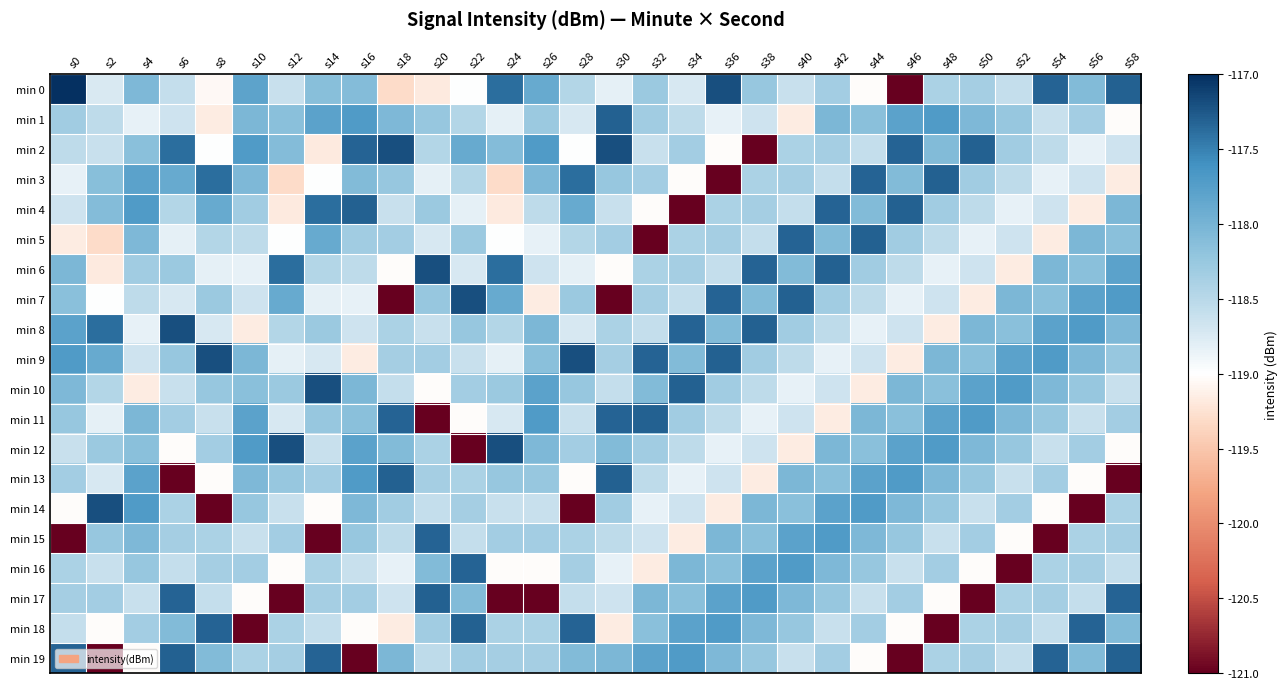

Rank the series by their maximum value, from highest to lowest.

min 0, min 2, min 6, min 7, min 8, min 9, min 10, min 12, min 14, min 1, min 3, min 4, min 5, min 11, min 13, min 17, min 18, min 19, min 15, min 16